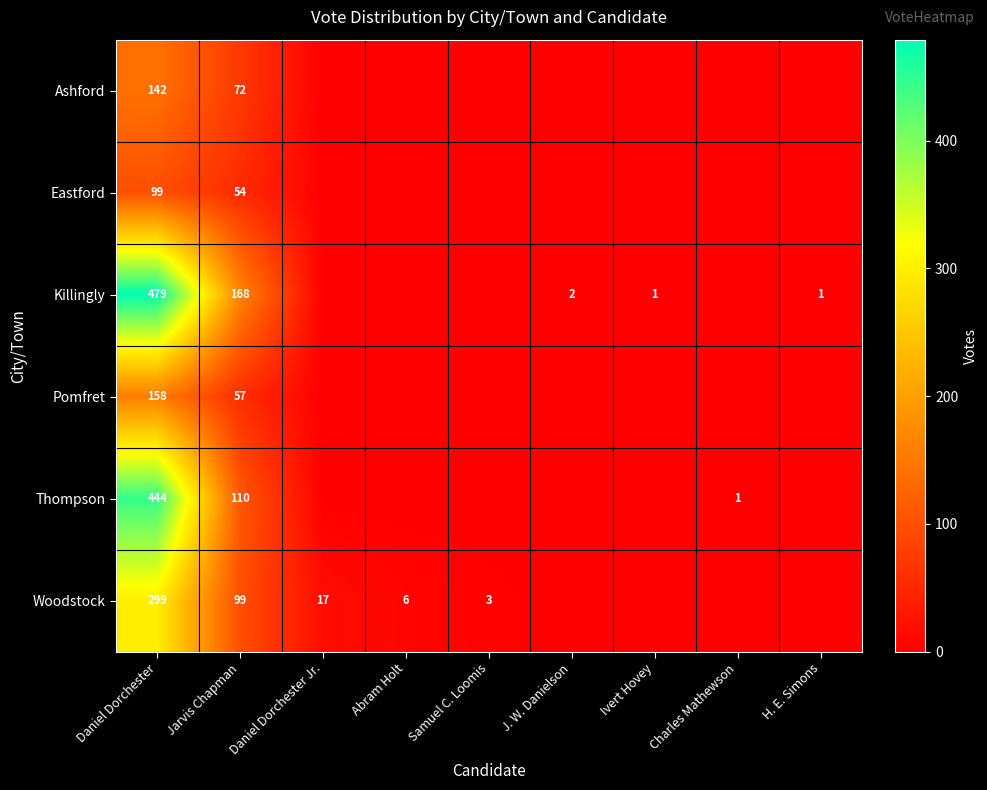

At Daniel Dorchester, list the series in order from smallest to largest.

Eastford, Ashford, Pomfret, Woodstock, Thompson, Killingly